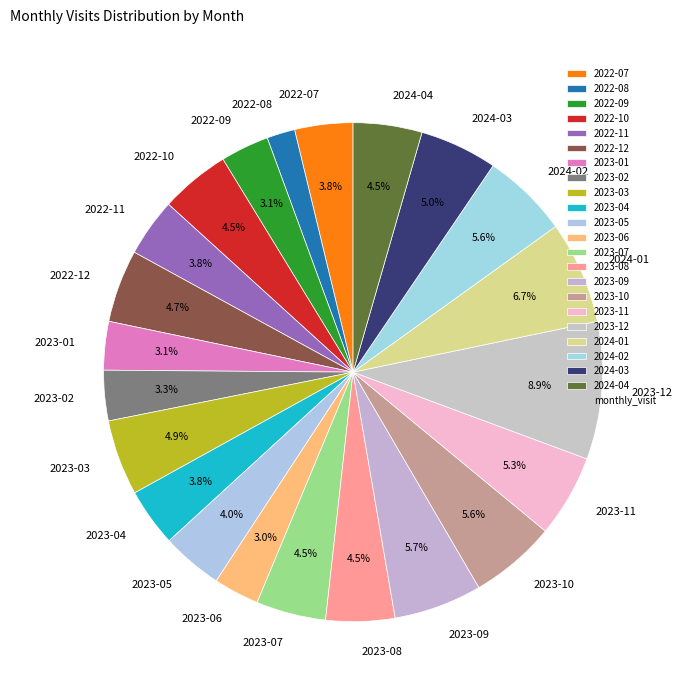

Is 2022-08 the majority of the pie?

No